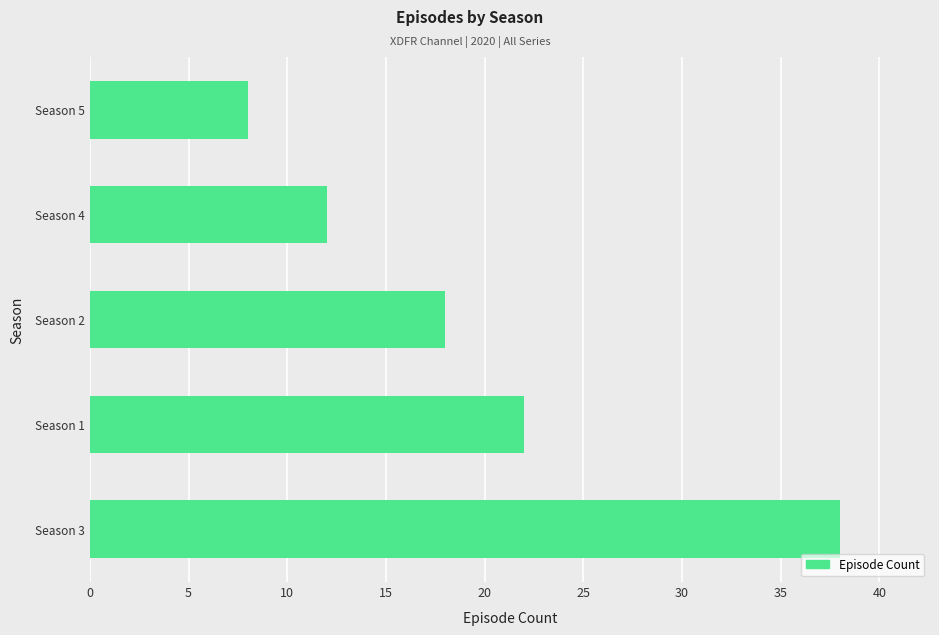

How many data points are less than 18?

2